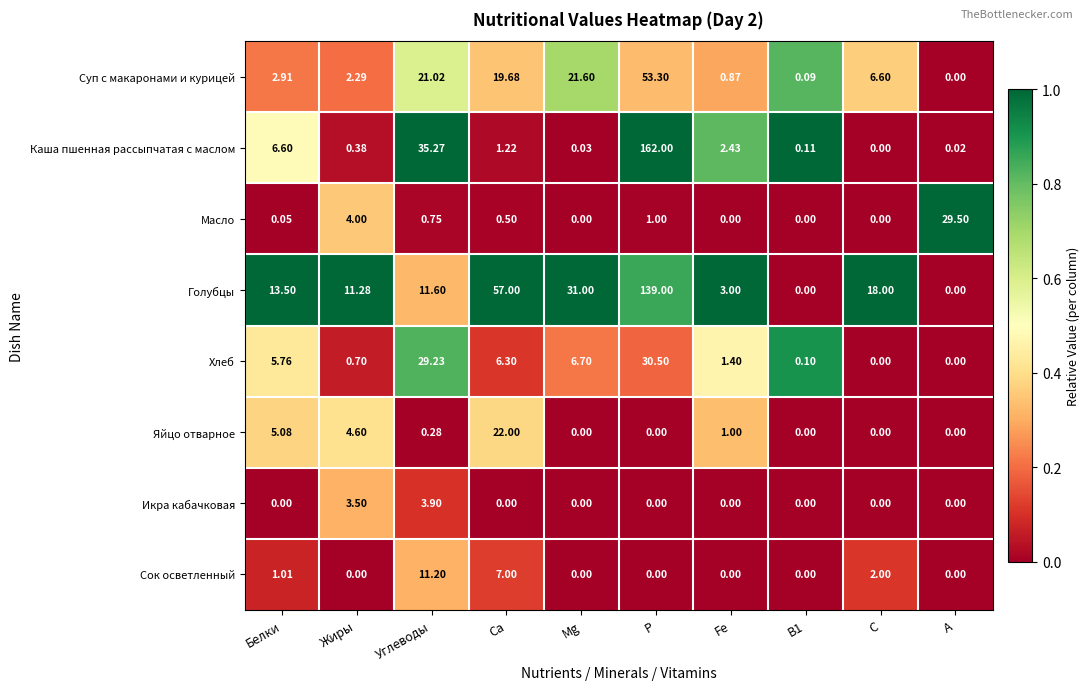

What is the difference between the highest and lowest values at Белки?

13.5